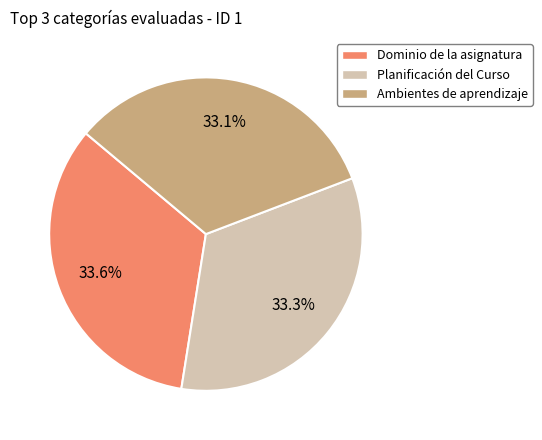

Is Planificación del Curso the majority of the pie?

No